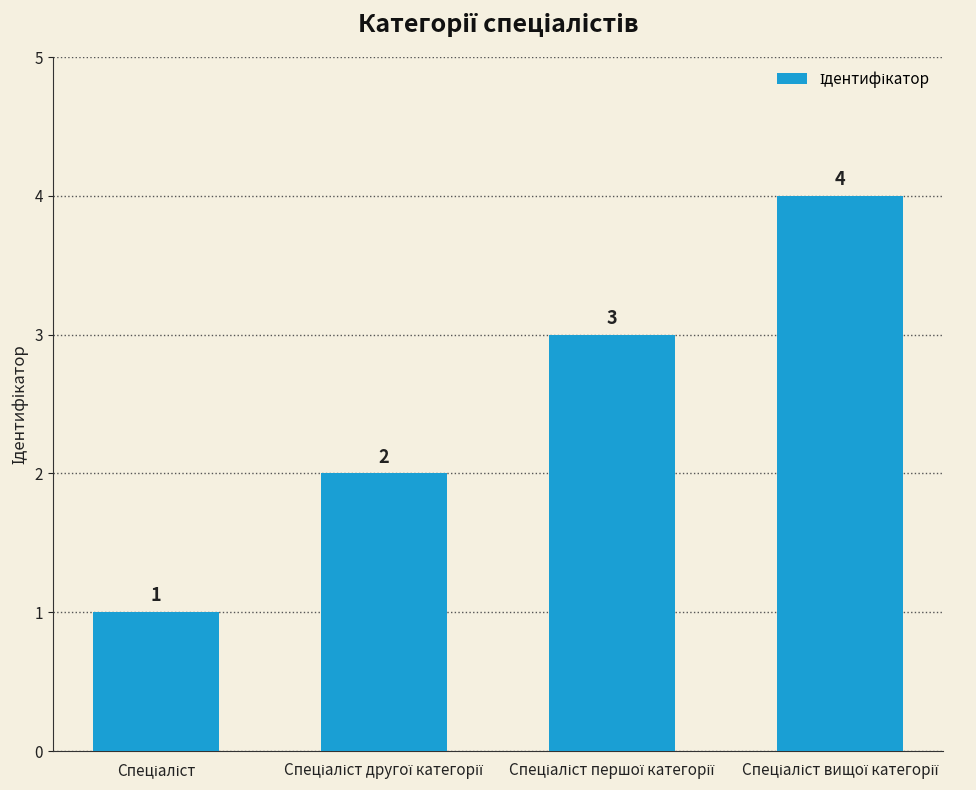

Count the values in the range 2 to 4.

3